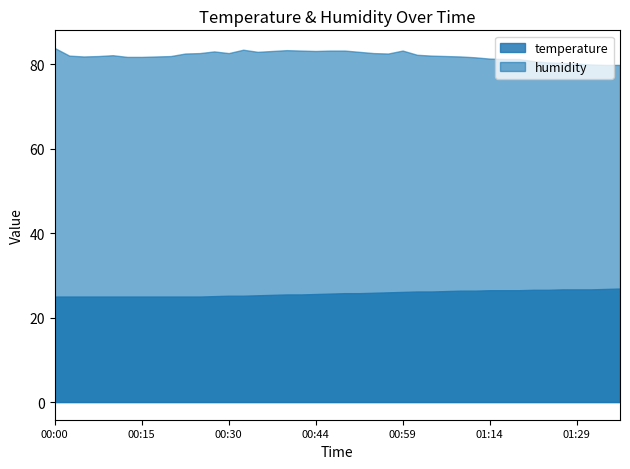

What is the difference between the second highest and minimum values in the temperature series?

1.8